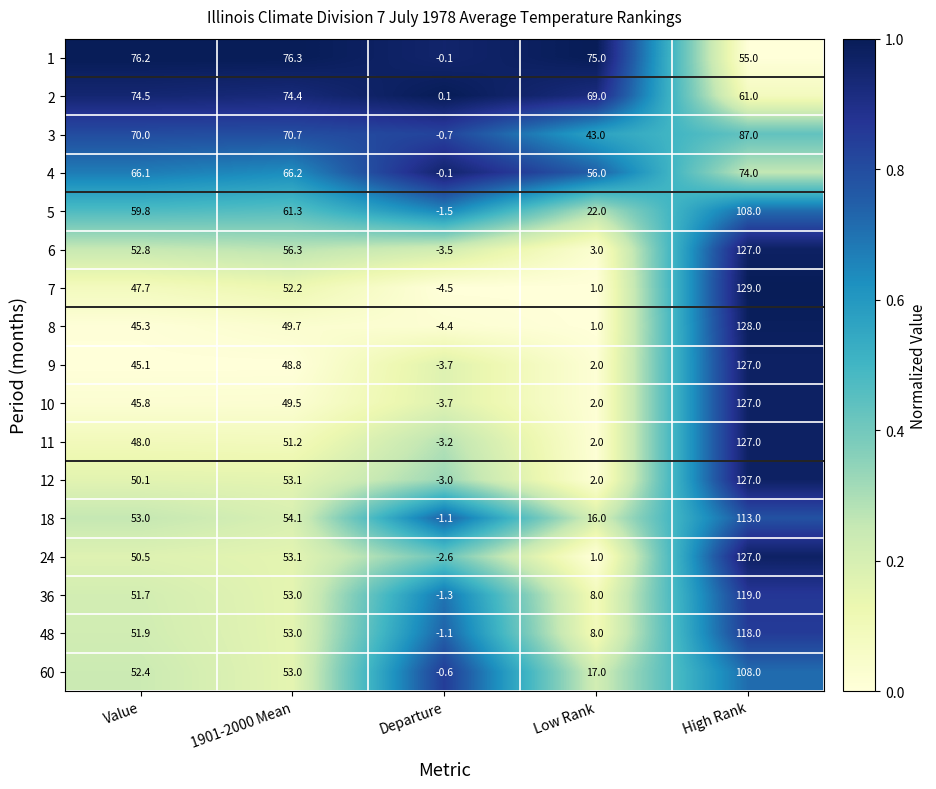

What is the lowest value of the 8 series?

-4.4